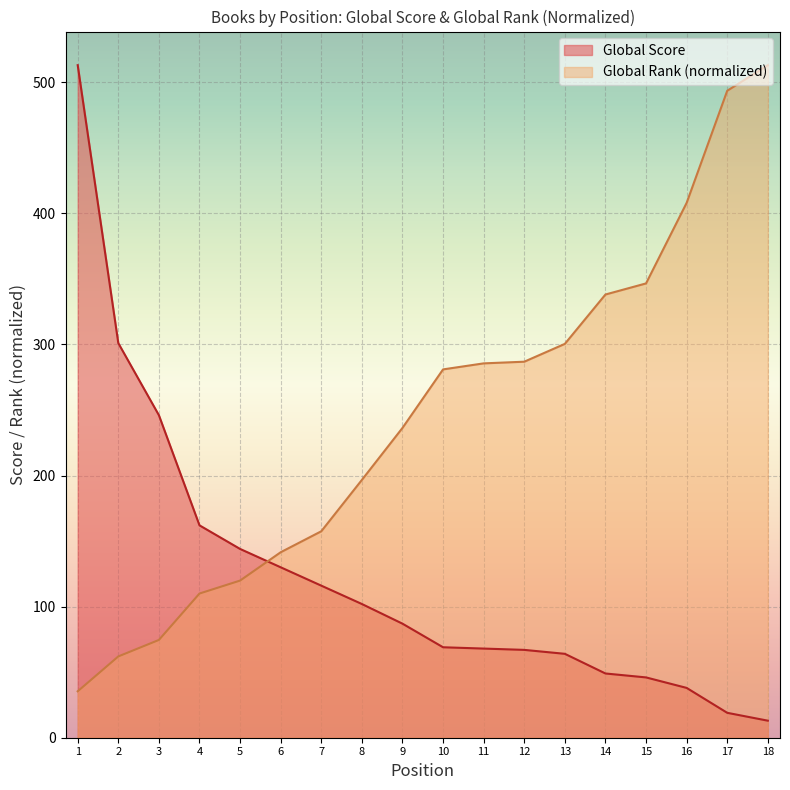

Reading left to right, list all the values displayed in this chart.

Global Score: 513.0	301.0	246.0	162.0	144.0	130.0	116.0	102.0	87.0	69.0	68.0	67.0	64.0	49.0	46.0	38.0	19.0	13.0
Global Rank: 35.4	62.0	74.6	110.0	119.9	141.5	157.5	196.6	236.3	281.0	285.5	286.8	300.4	338.1	346.5	408.0	493.5	513.0